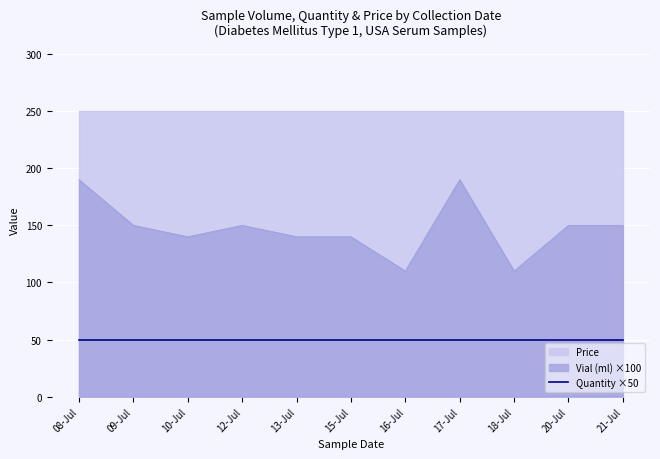

Count the number of categories in the chart.

11